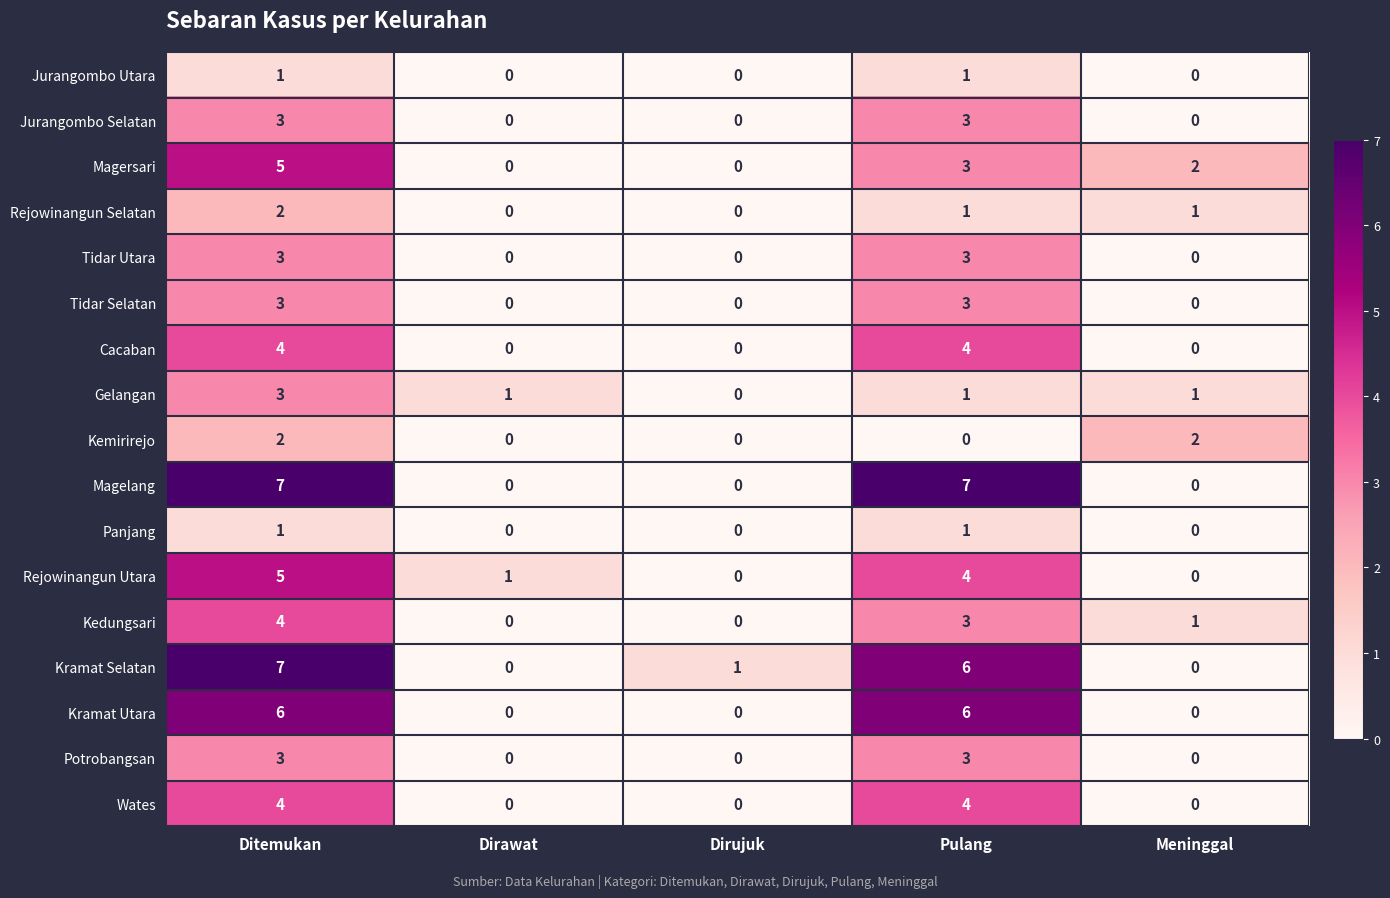

How many Jurangombo Utara values are between 0 and 1?

5